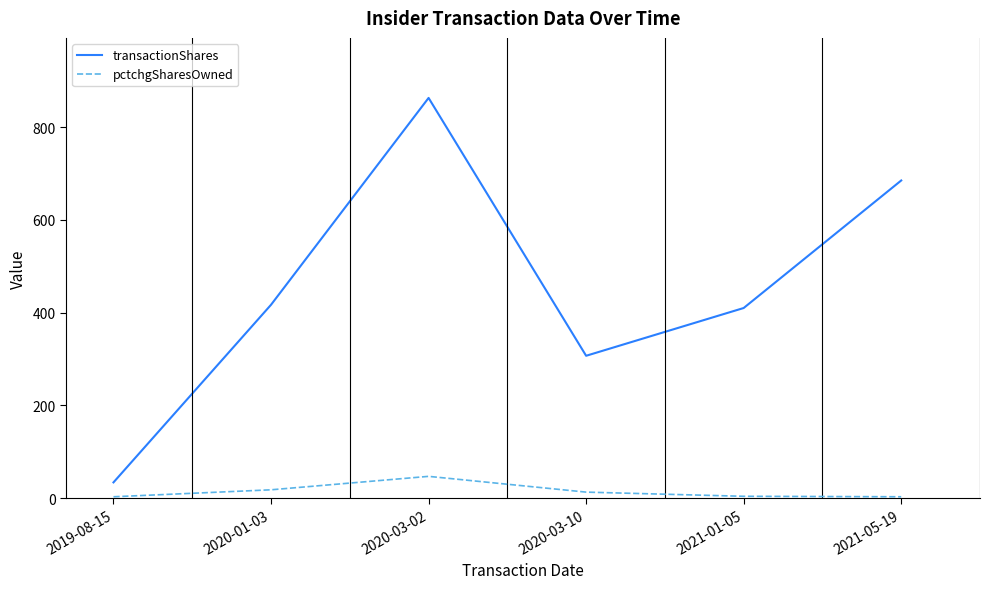

What is the difference between the highest and lowest values at 2021-05-19?

682